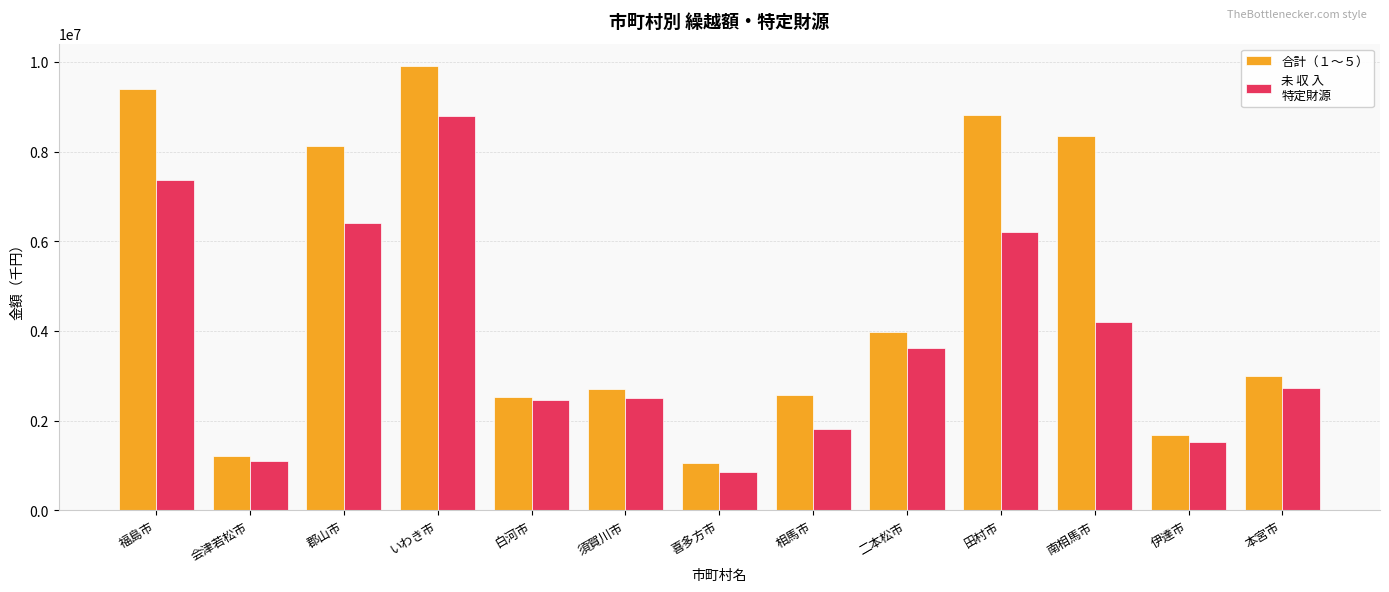

At which category does the chart reach its minimum across all series?

喜多方市